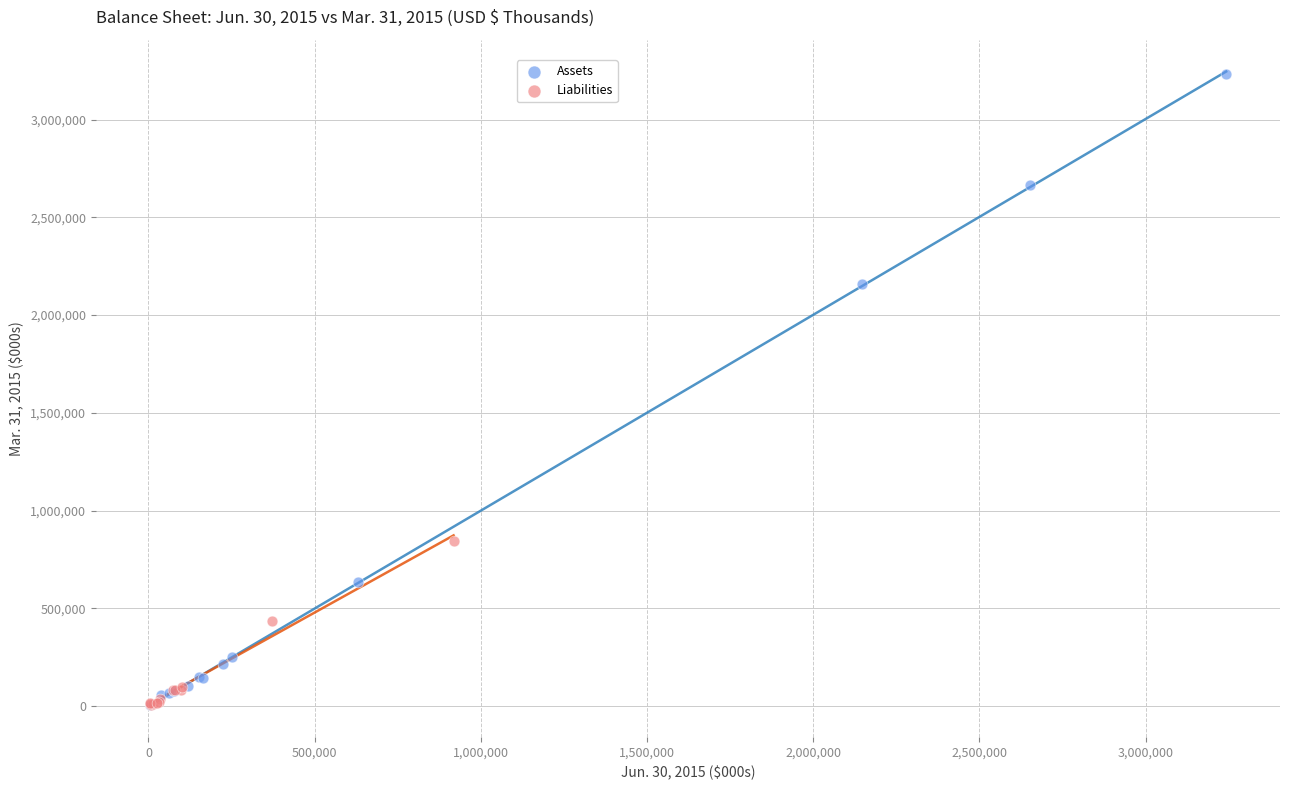

Which series has the largest Y range (max minus min)?

Assets